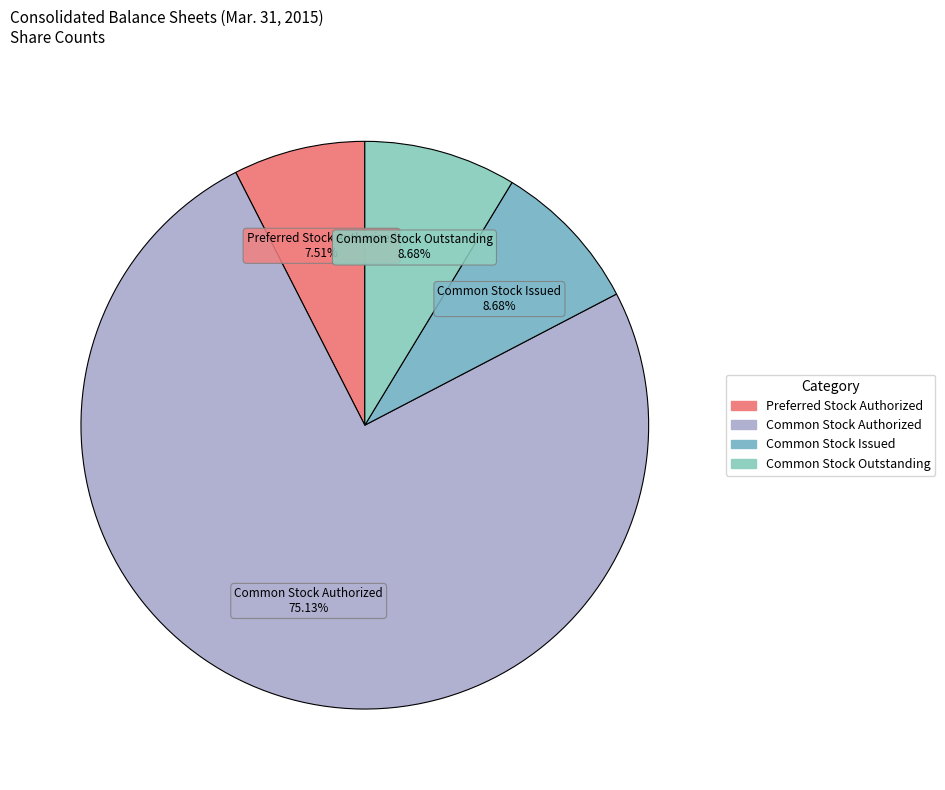

True or false: Common Stock Authorized accounts for 69% of the total.

False